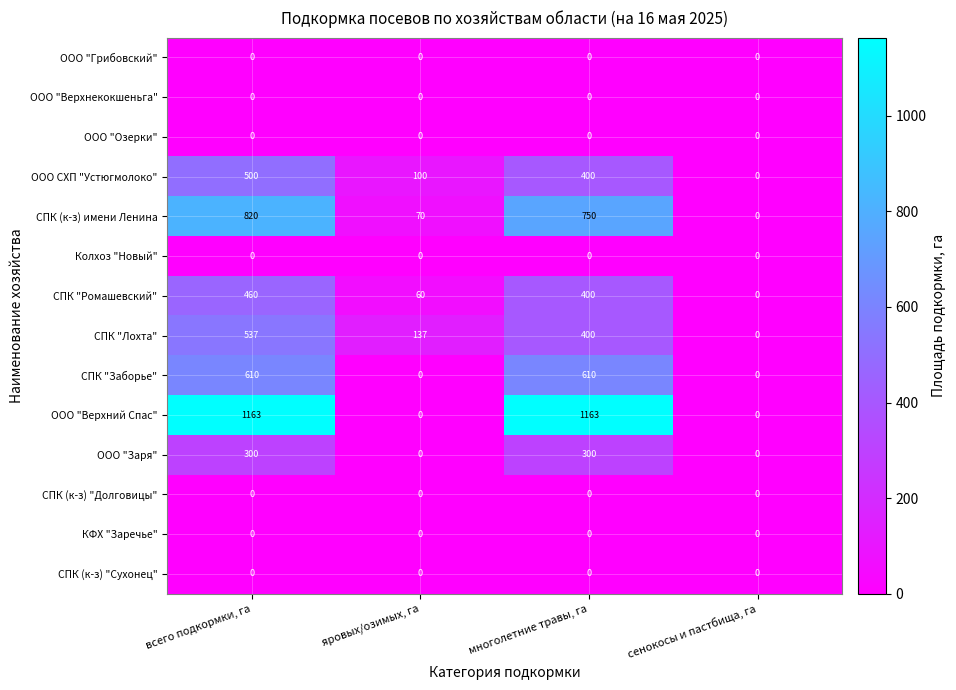

How many categories are shown in the chart?

4